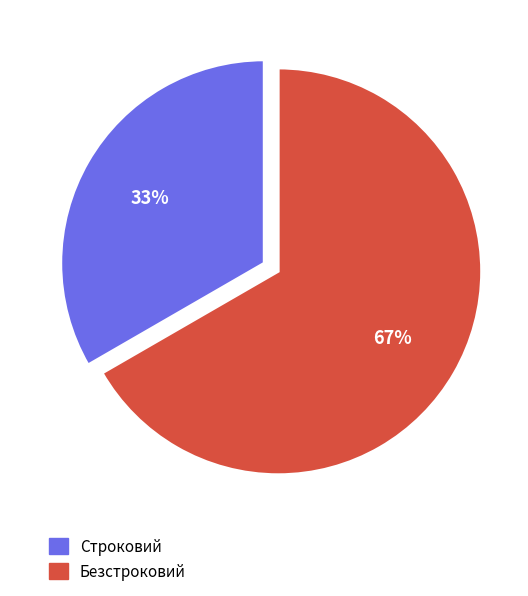

True or false: Безстроковий accounts for 67% of the total.

True